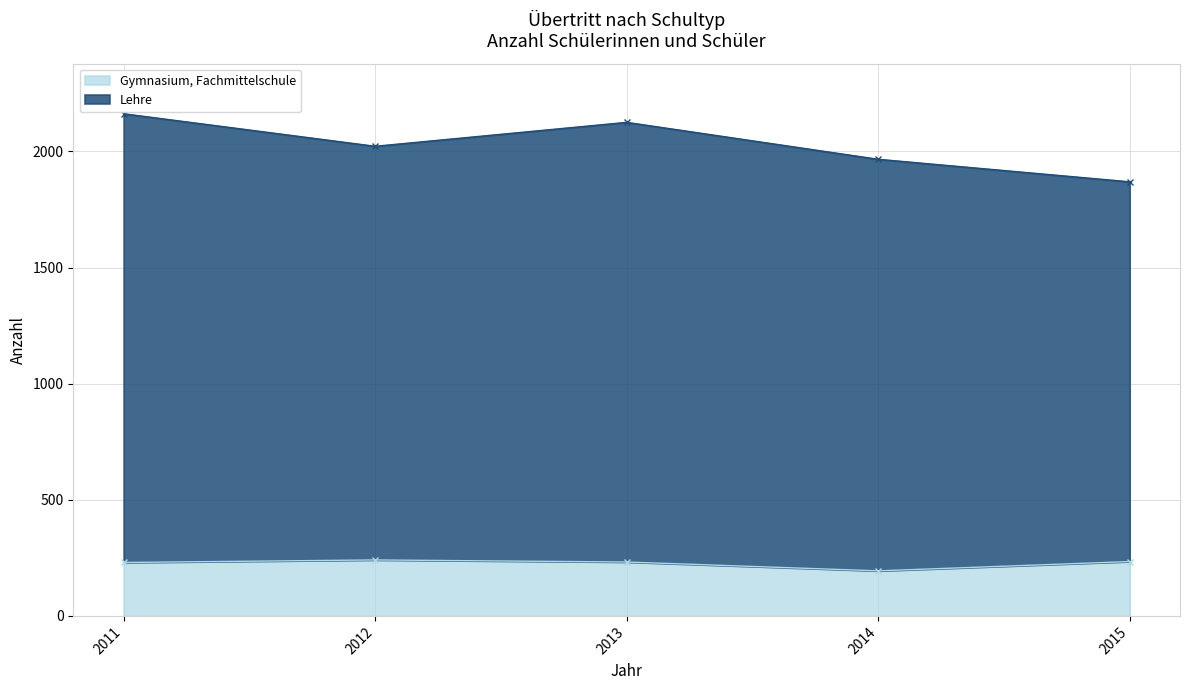

Reading left to right, extract all data points from this chart.

Gymnasium, Fachmittelschule: 230	241	232	194	234
Lehre: 2162	2022	2125	1966	1869